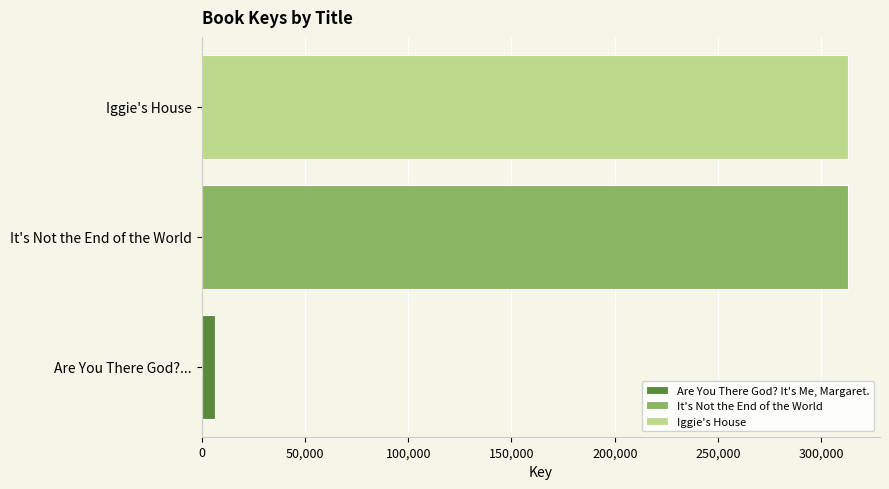

What is the value of the 2nd bar from the left?

312737